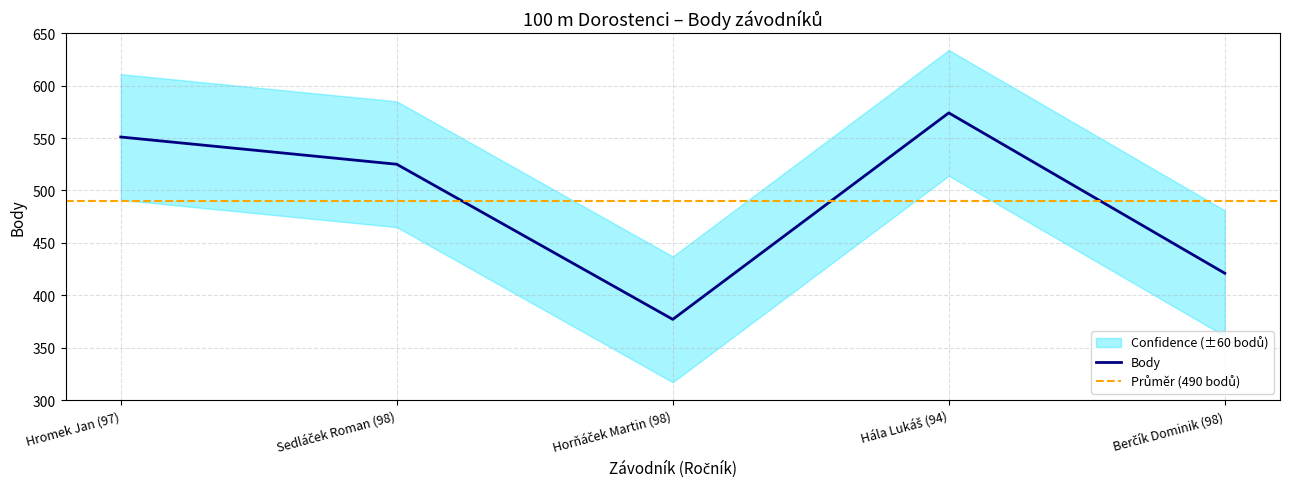

How many values are between 421 and 551?

3